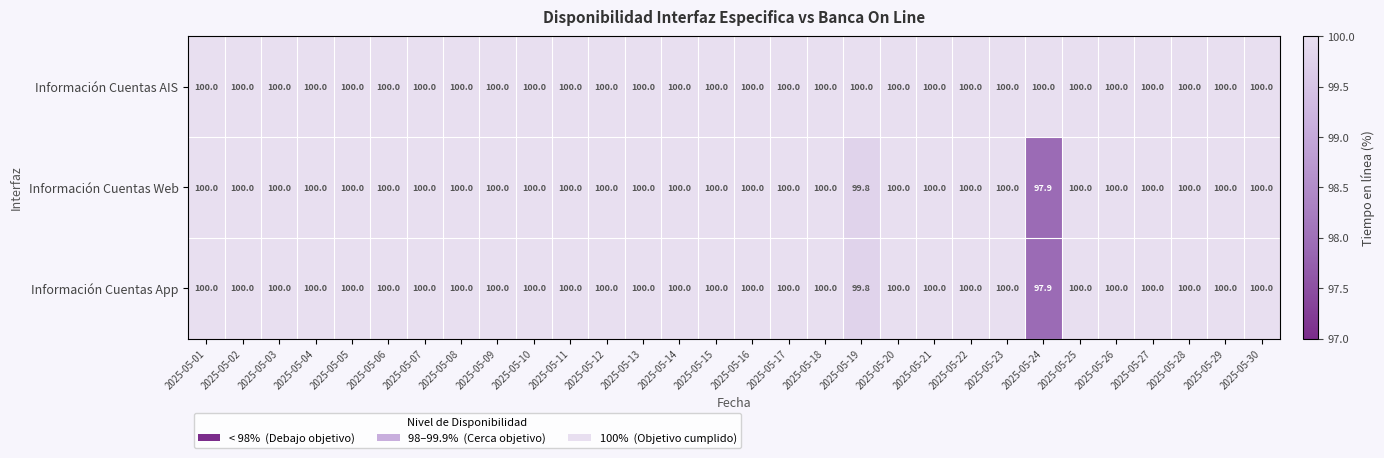

What is the average value of the Información Cuentas AIS series?

100.0